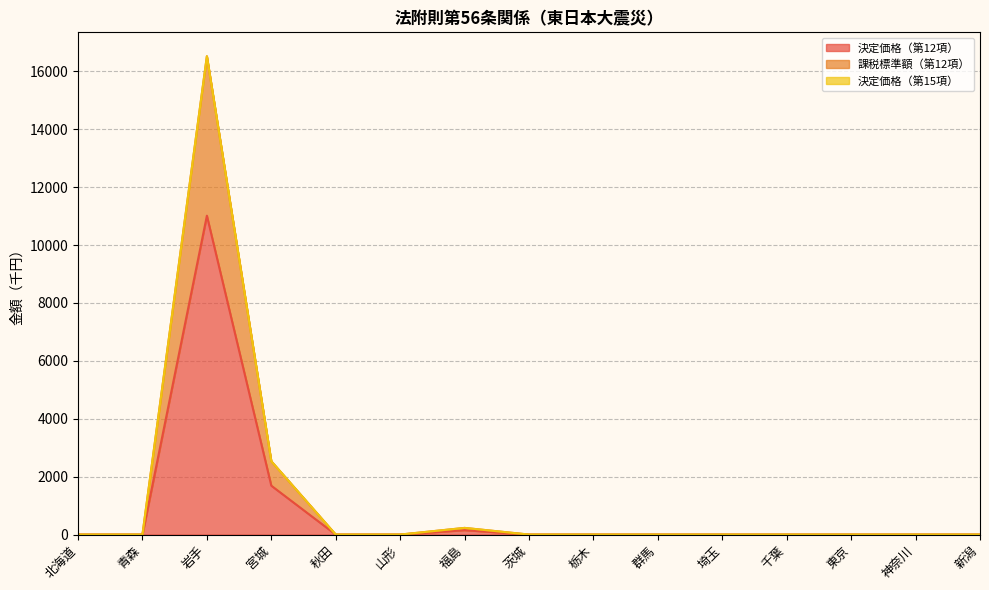

Is it true that 決定価格（第12項） equals 1688 at 宮城?

True